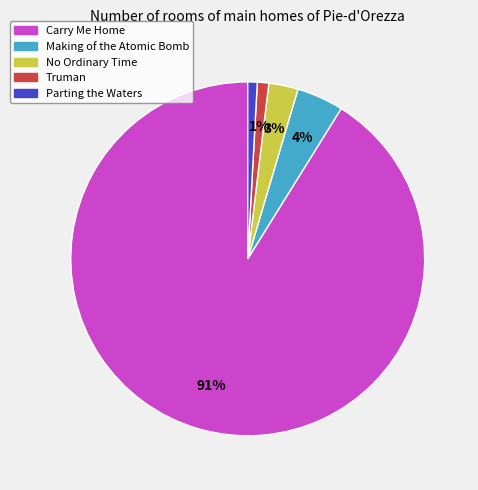

How many slices are in this pie chart?

5